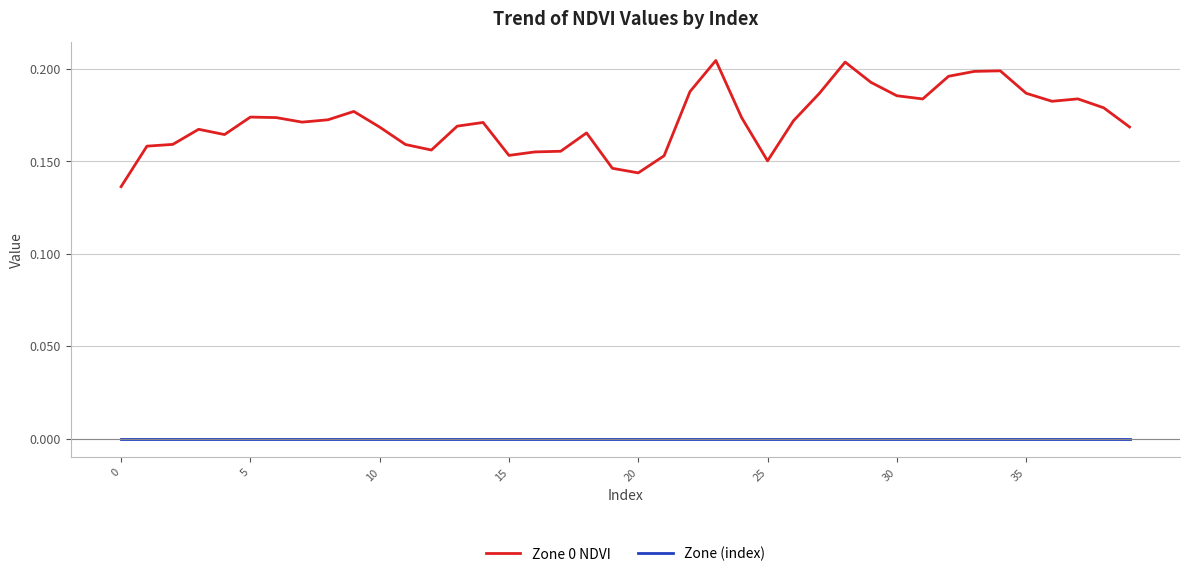

Which series has the widest spread of values?

Zone 0 NDVI